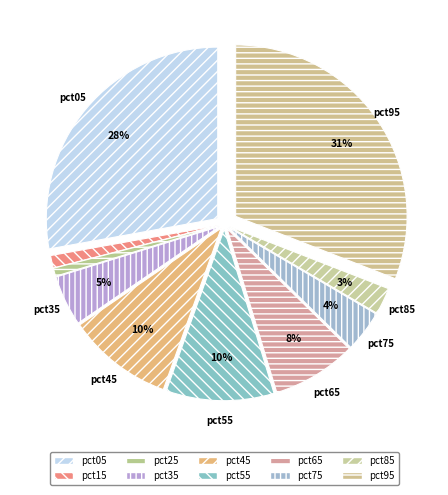

To the nearest percent, what percentage of the pie is pct15?

1%